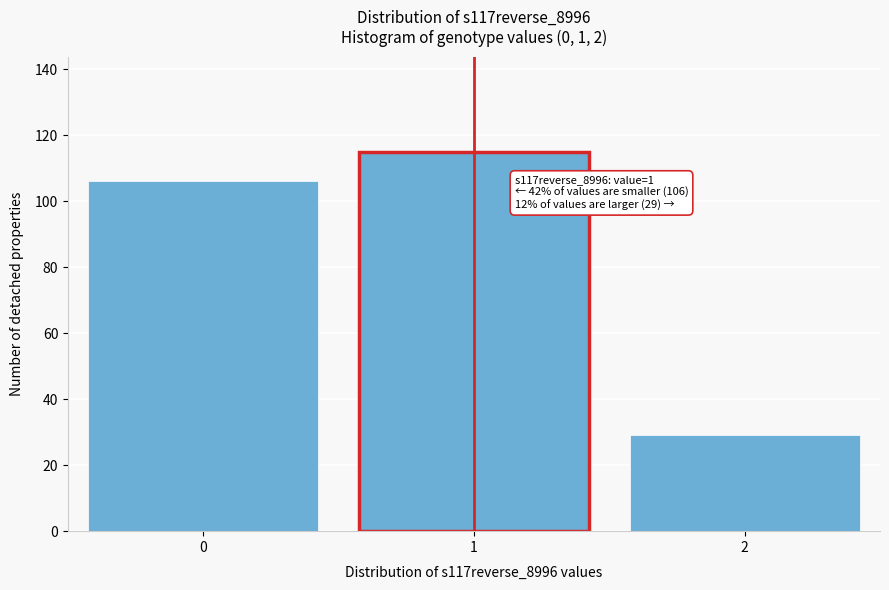

Reading left to right, list all the values displayed in this chart.

106	115	29